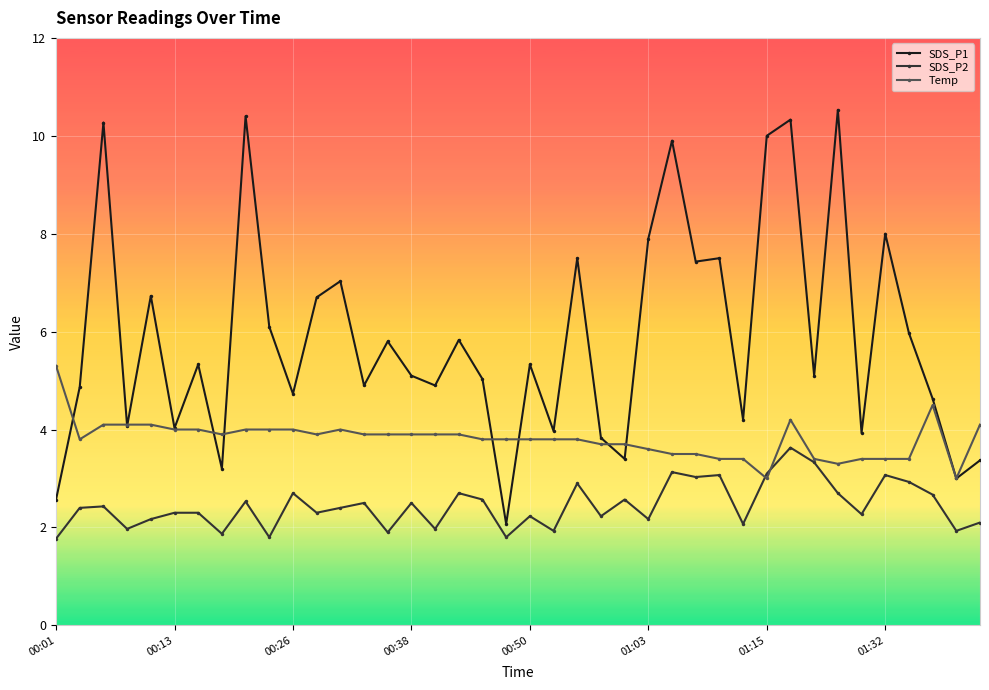

What are all the series names shown in the legend?

SDS_P1, SDS_P2, Temp